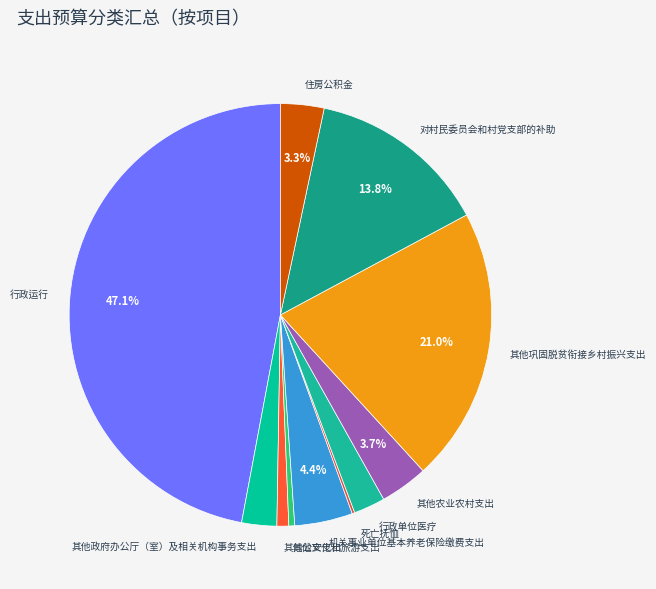

Which category has the biggest portion of the pie?

行政运行